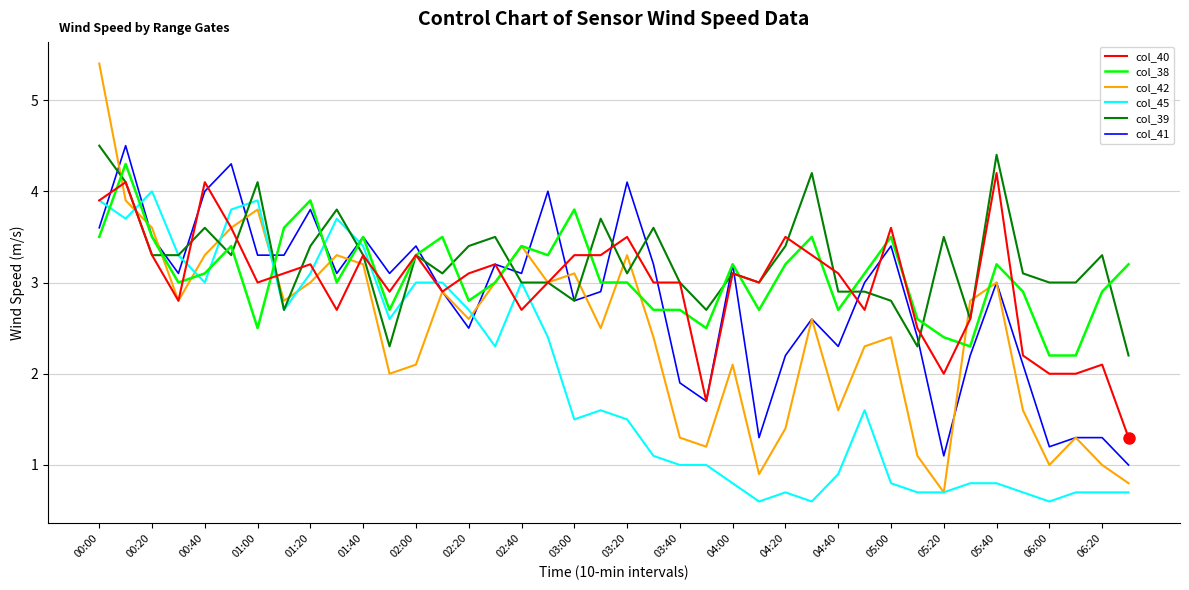

What is the minimum value shown in the chart?

0.6